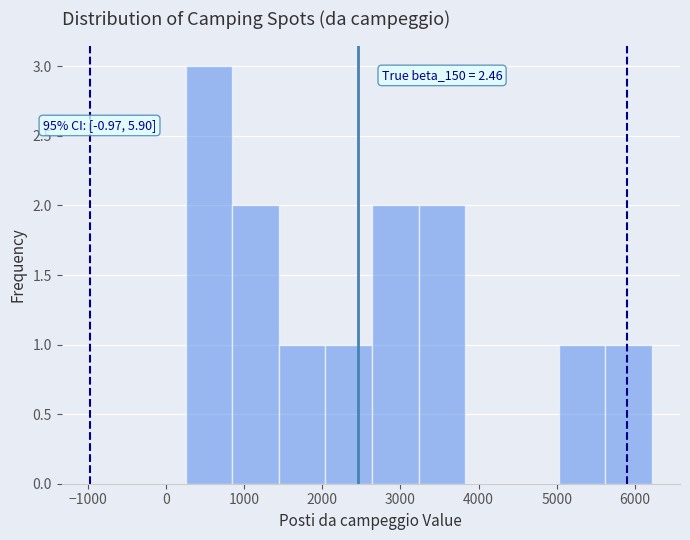

Which range on the x-axis has the tallest bar?

300 to 800